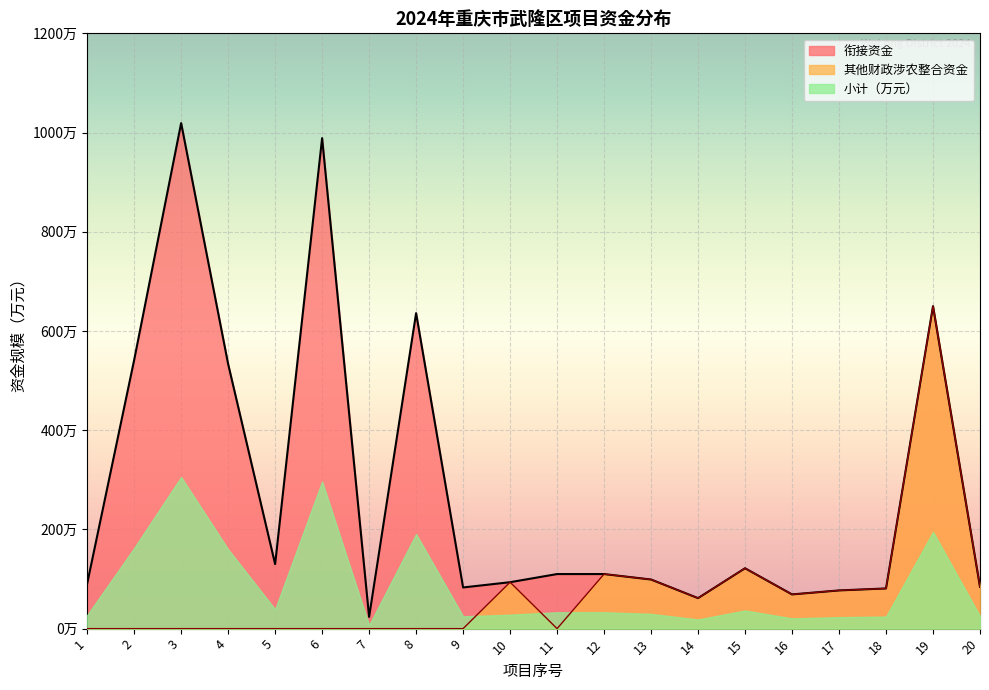

Is it true that 衔接资金 equals 261.8 at 6?

False